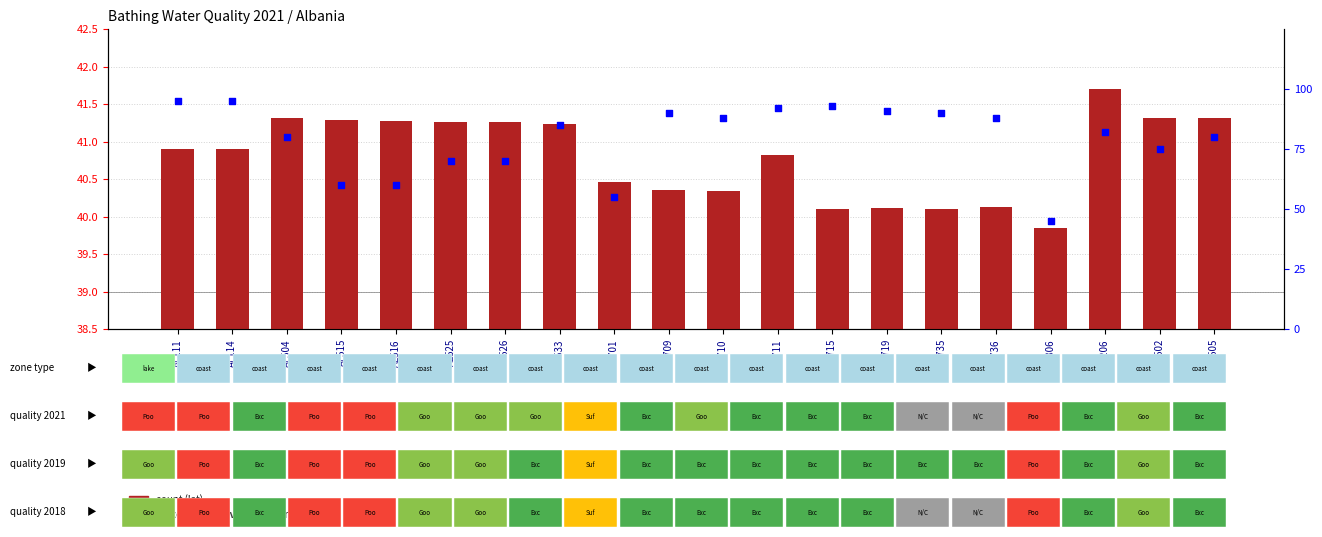

Which series reaches the maximum Y coordinate?

percentile rank within the sample